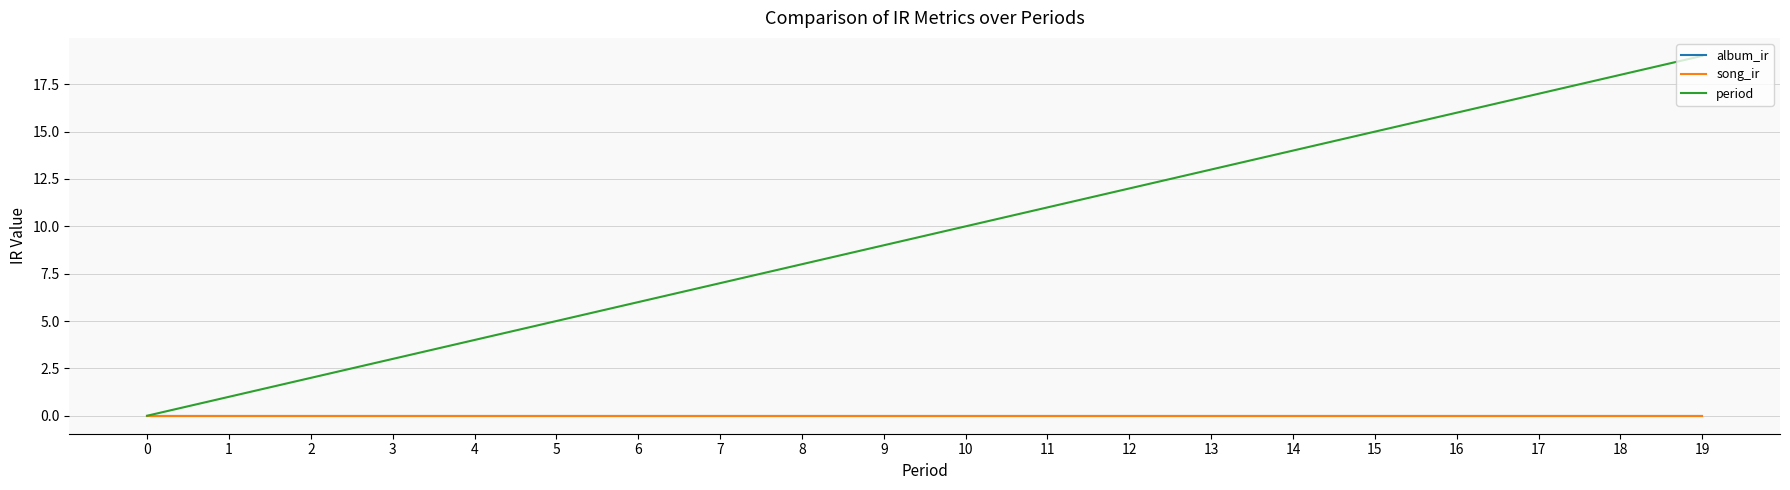

Does the chart have visible grid lines?

Yes